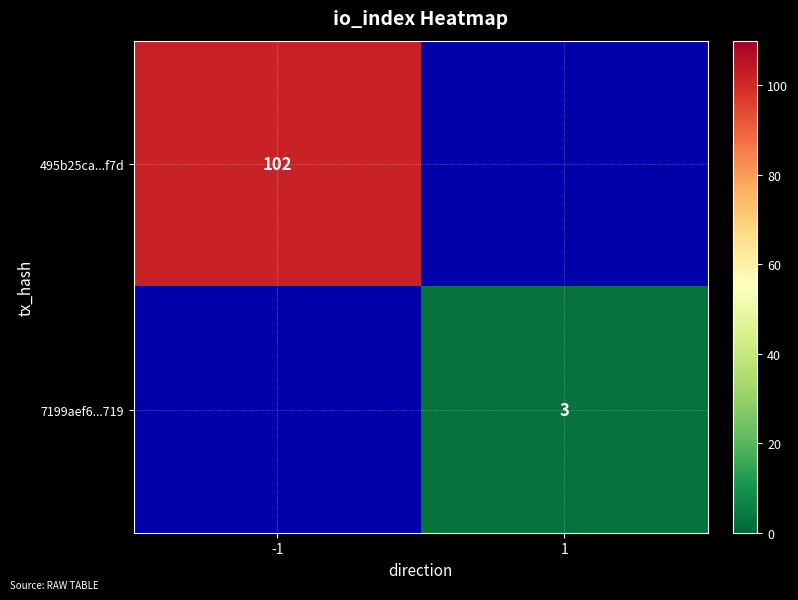

What is the smallest value displayed?

3.0